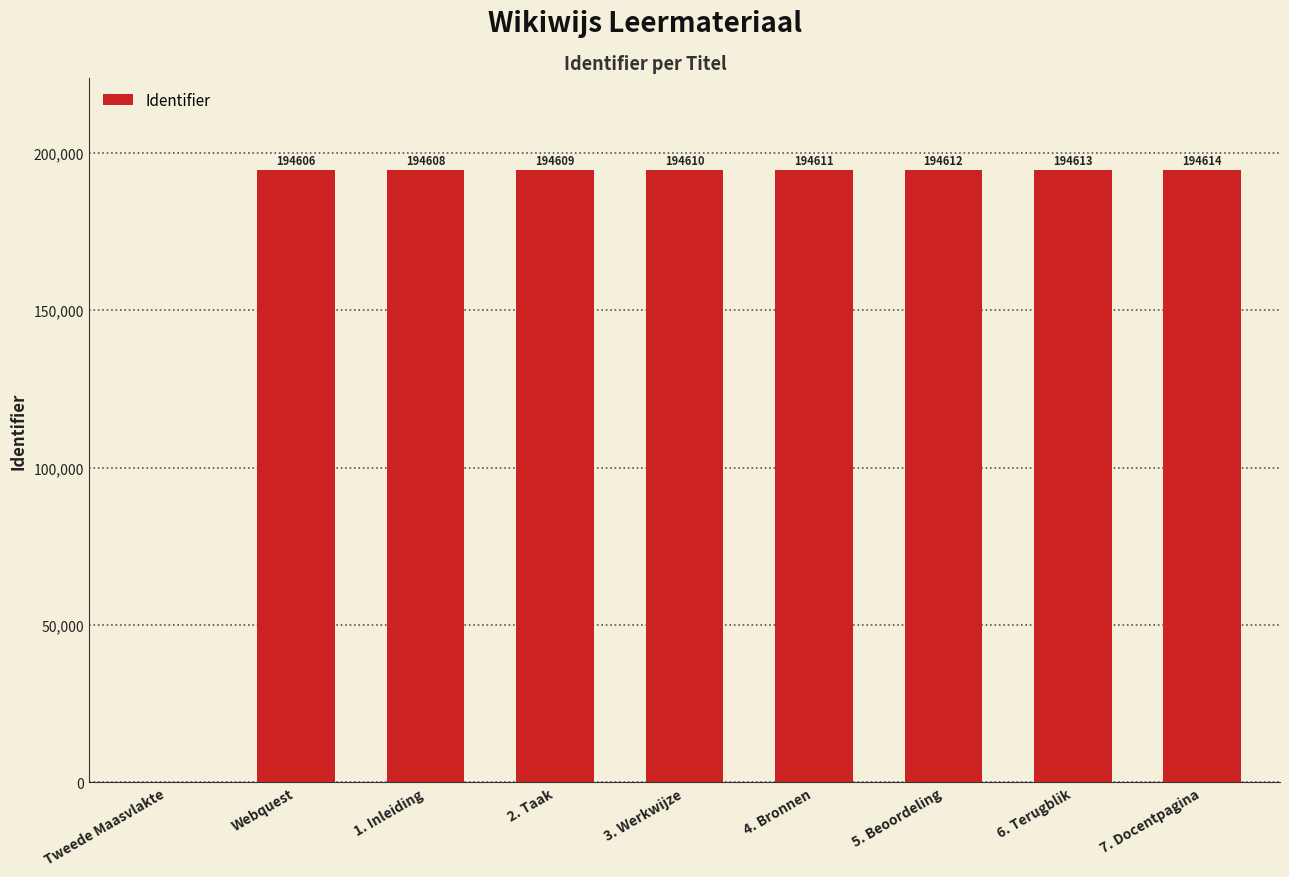

Where is the data nearest to the value 97307?

Webquest